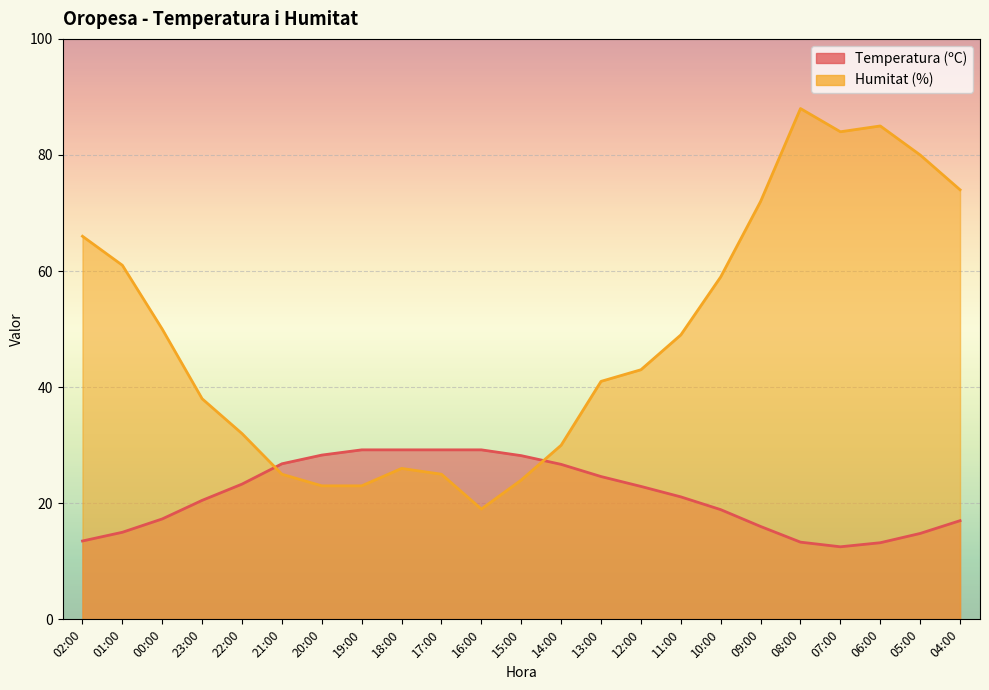

Reading left to right, extract all data points from this chart.

Temperatura (ºC): 02:00=13.5	01:00=15.0	00:00=17.3	23:00=20.5	22:00=23.3	21:00=26.8	20:00=28.3	19:00=29.2	18:00=29.2	17:00=29.2	16:00=29.2	15:00=28.2	14:00=26.7	13:00=24.6	12:00=22.9	11:00=21.1	10:00=18.9	09:00=16.0	08:00=13.3	07:00=12.5	06:00=13.2	05:00=14.8	04:00=17.0
Humitat (%): 02:00=66.0	01:00=61.0	00:00=50.0	23:00=38.0	22:00=32.0	21:00=25.0	20:00=23.0	19:00=23.0	18:00=26.0	17:00=25.0	16:00=19.0	15:00=24.0	14:00=30.0	13:00=41.0	12:00=43.0	11:00=49.0	10:00=59.0	09:00=72.0	08:00=88.0	07:00=84.0	06:00=85.0	05:00=80.0	04:00=74.0